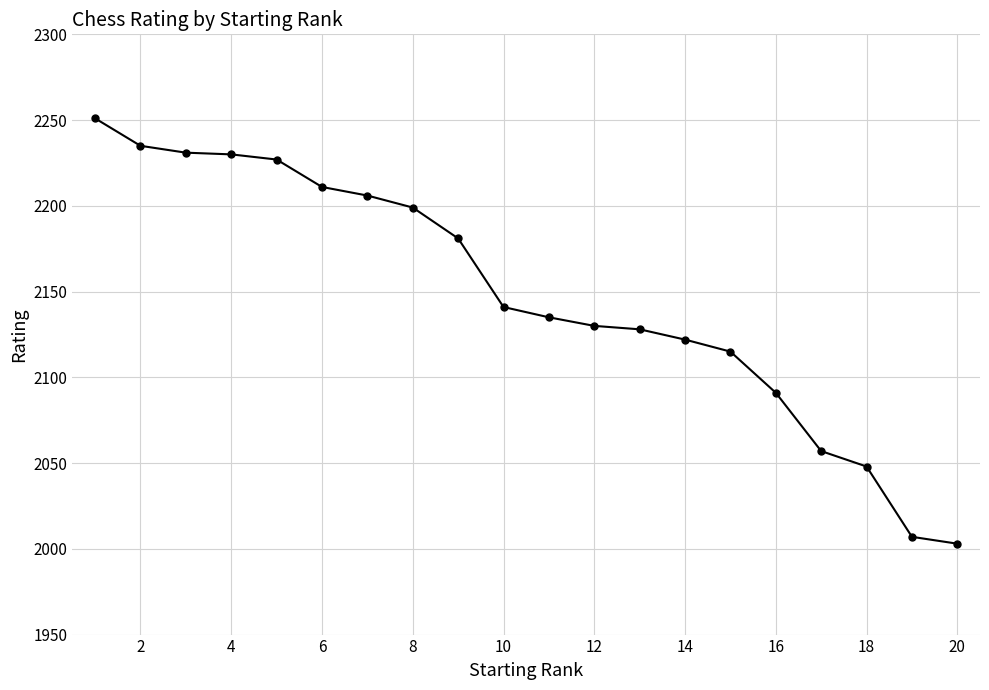

How many lines are shown in the chart?

1